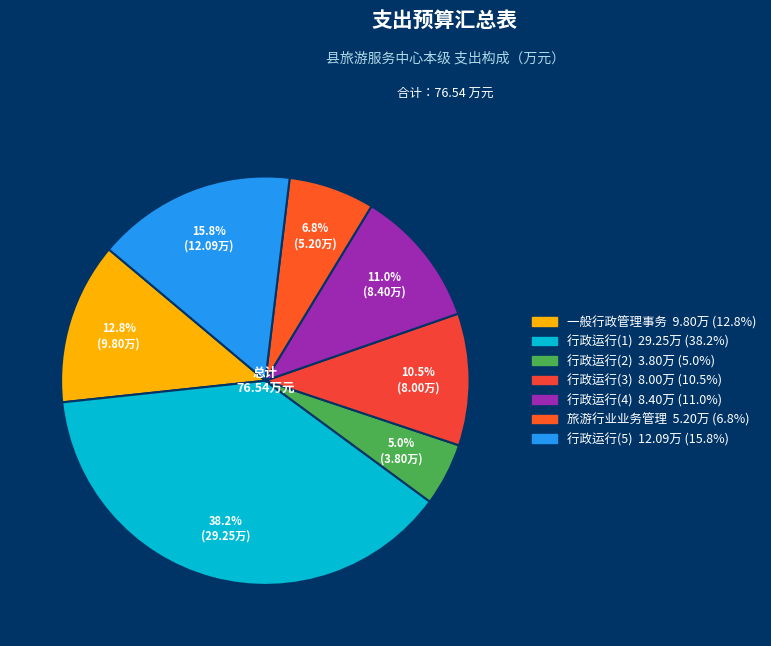

To the nearest percent, what portion does 行政运行(4) represent?

11%